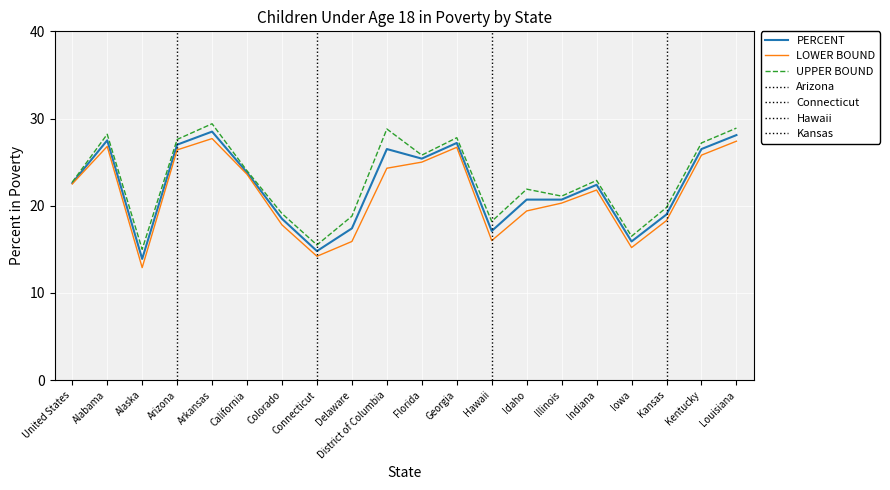

What position from the right is Colorado?

14